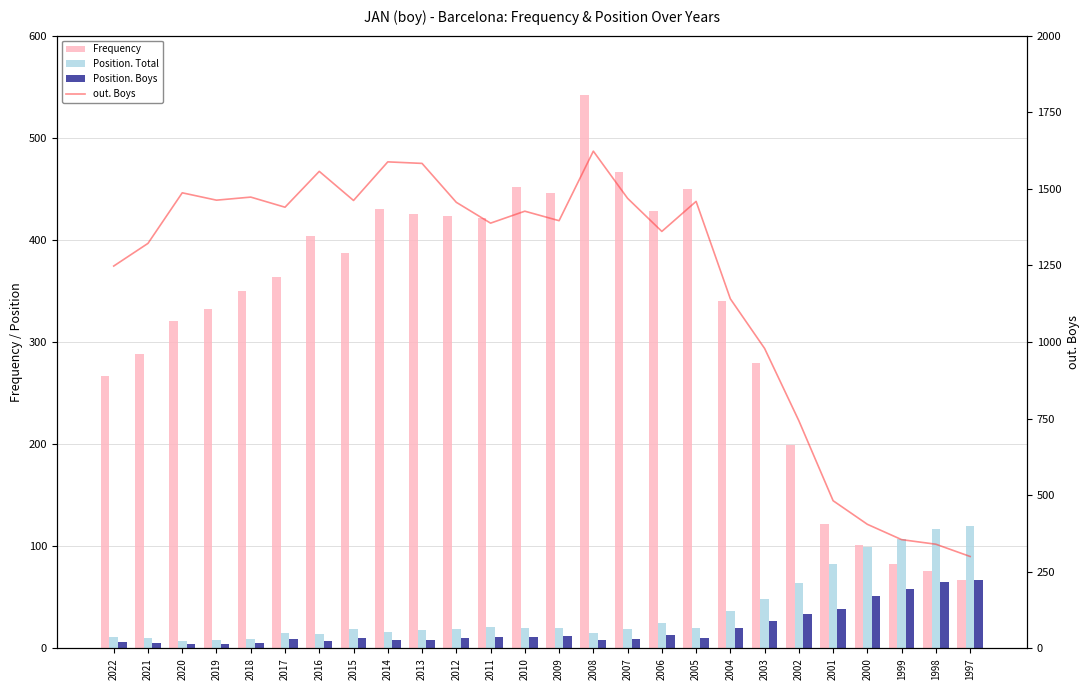

Where is Frequency nearest to the value 304?

2021